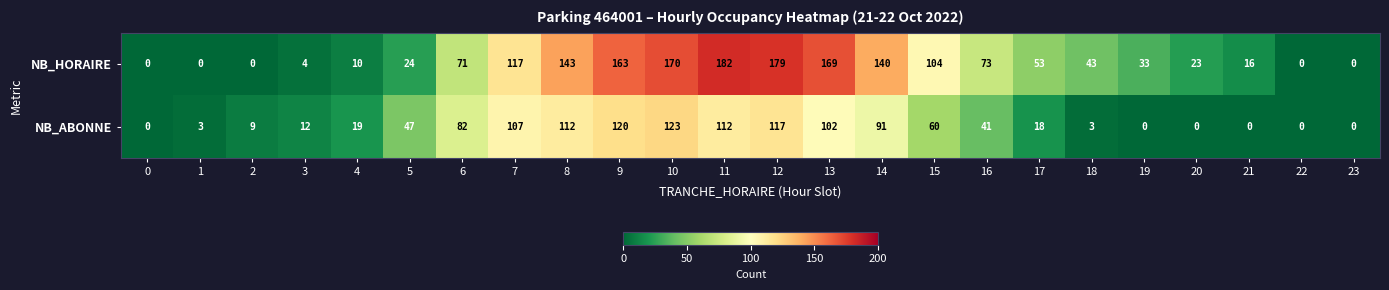

The NB_HORAIRE series shows 0 at 23. True or false?

True